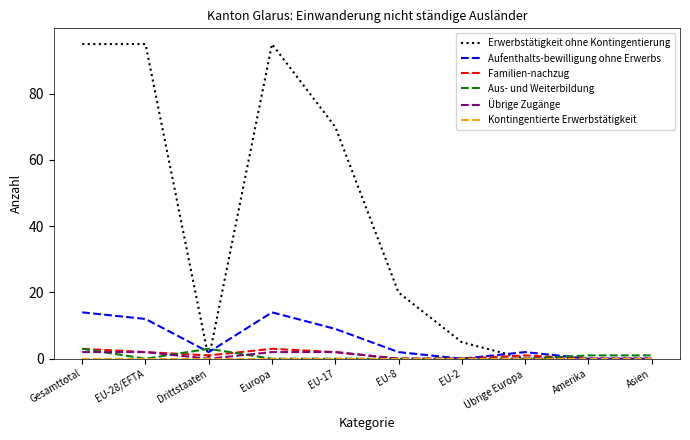

Where does the Familien-nachzug series first go above 1?

Gesamttotal